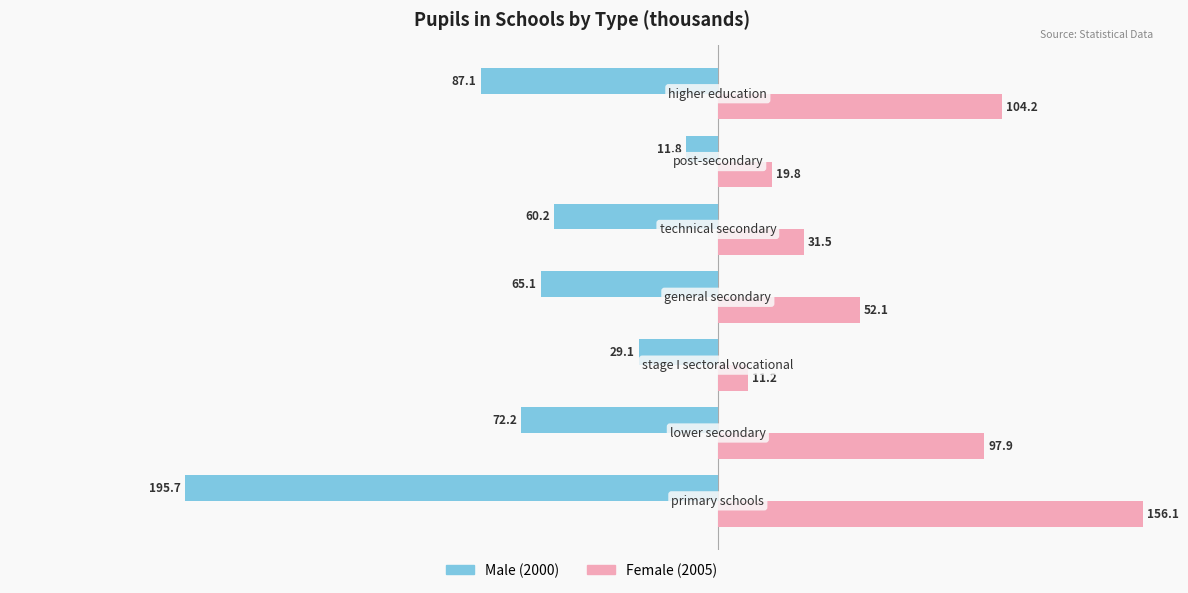

What is the difference between the maximum and minimum values in the Female (2005) series?

144.9